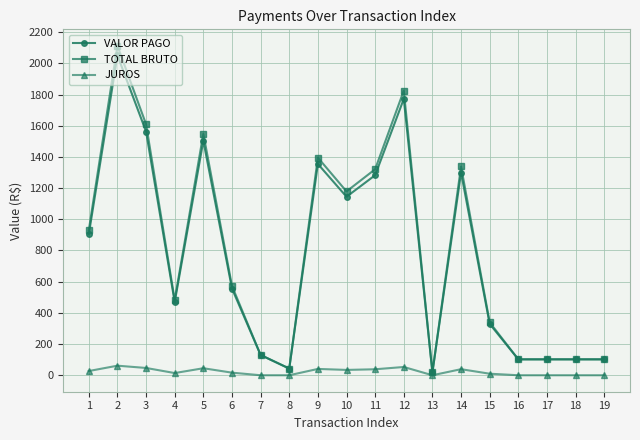

At which label is VALOR PAGO closest to 1035?

10